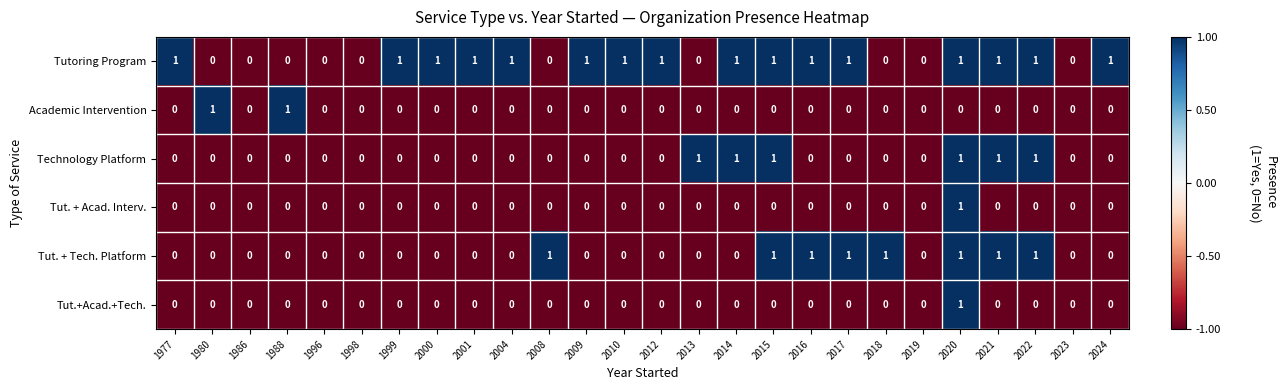

What is the difference between the highest and lowest values at 2015?

1